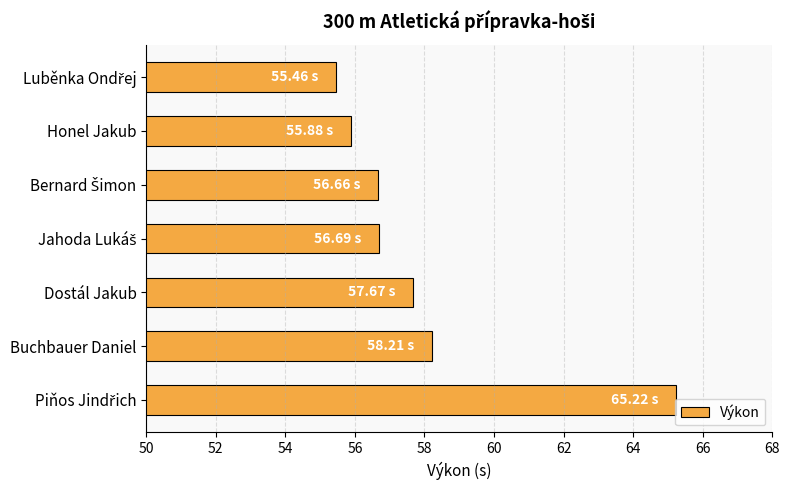

Where is the data nearest to the value 60?

Buchbauer Daniel